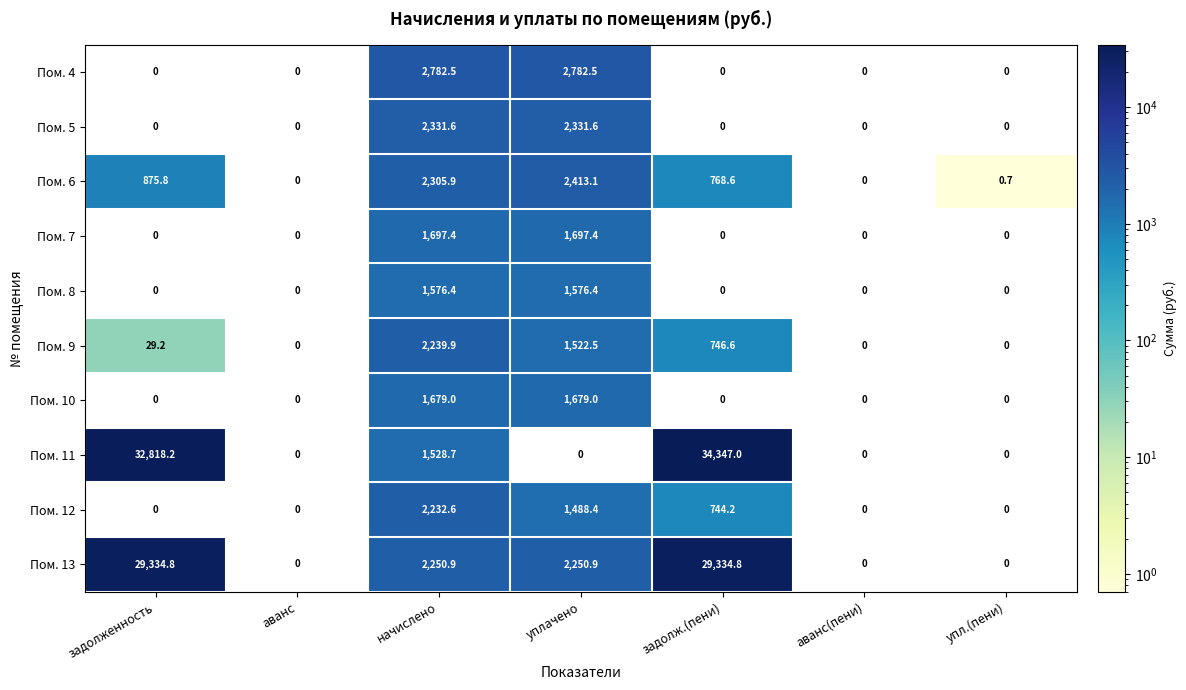

What is the sum of all Пом. 10 values?

3358.0